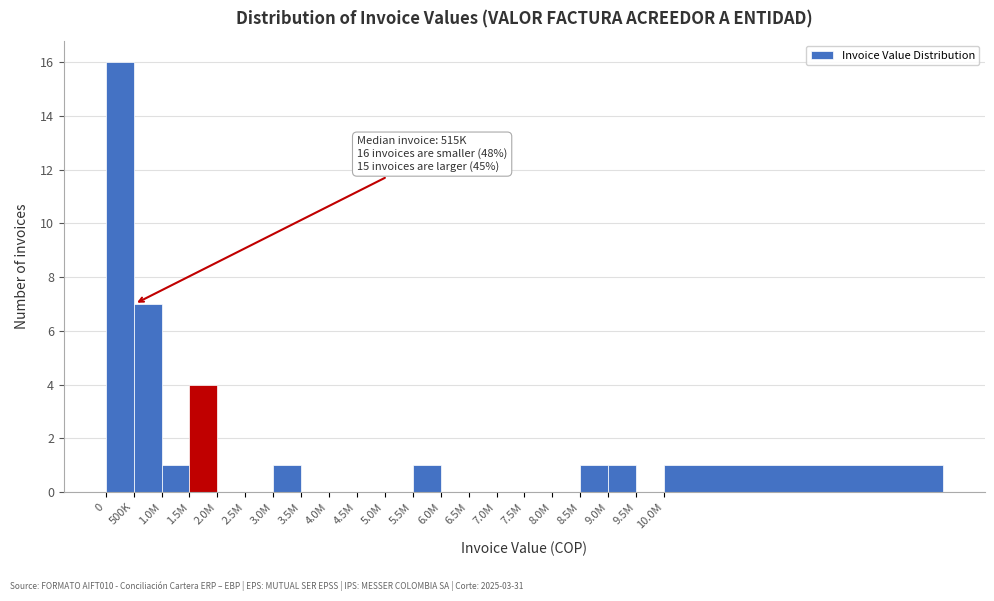

Reading left to right, transcribe all the data shown in this chart.

0=16	500K=7	1.0M=1	1.5M=4	2.0M=0	2.5M=0	3.0M=1	3.5M=0	4.0M=0	4.5M=0	5.0M=0	5.5M=1	6.0M=0	6.5M=0	7.0M=0	7.5M=0	8.0M=0	8.5M=1	9.0M=1	9.5M=0	10.0M=1